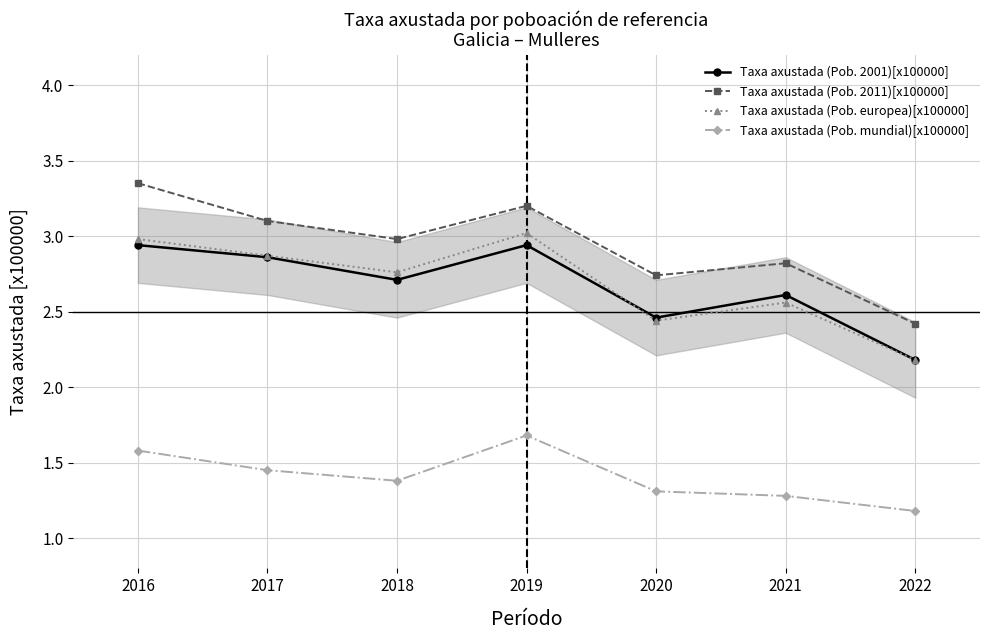

What is the maximum value for Taxa axustada (Pob. 2011)[x100000]?

3.4